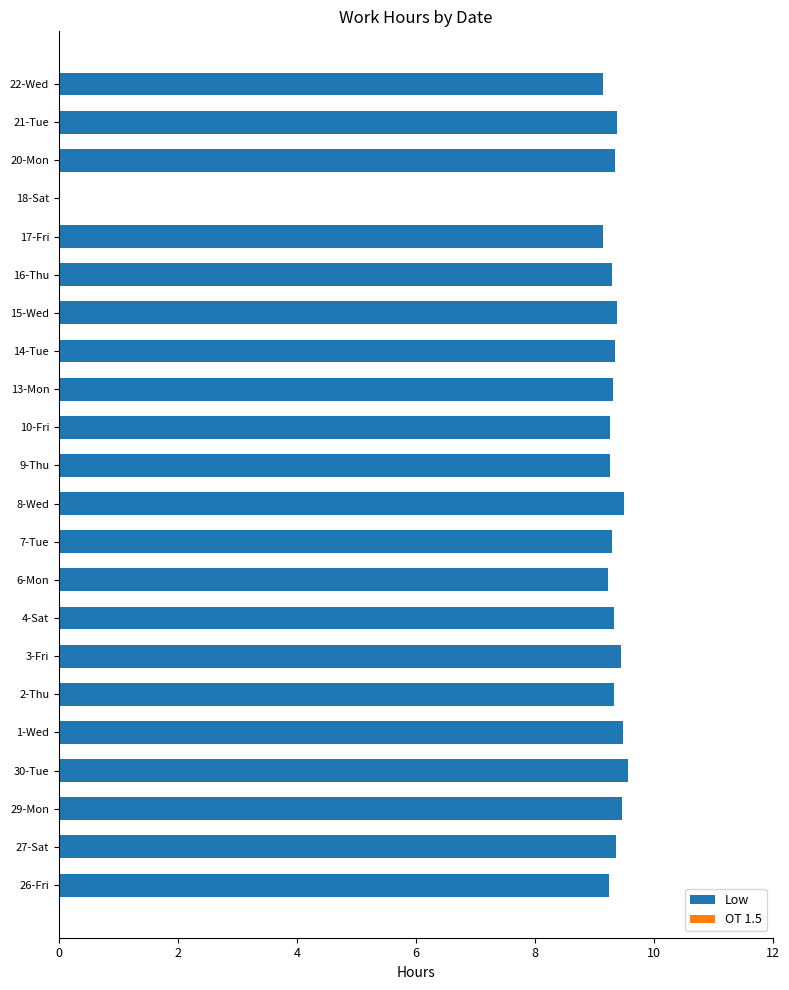

What is the ratio of the value at 9-Thu to the value at 27-Sat?

1.0